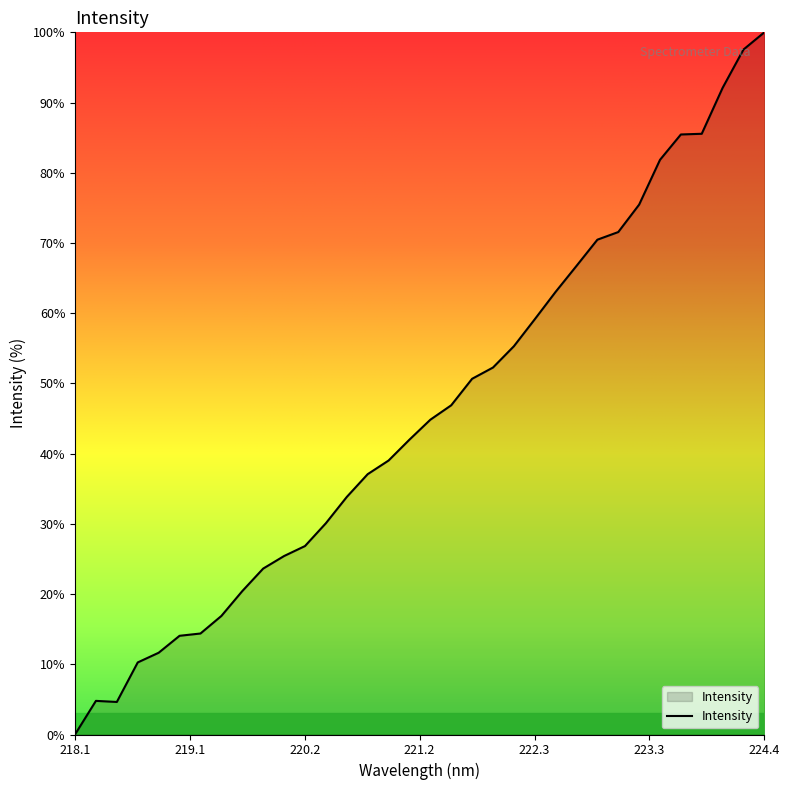

What is the maximum value shown in the chart?

100.0